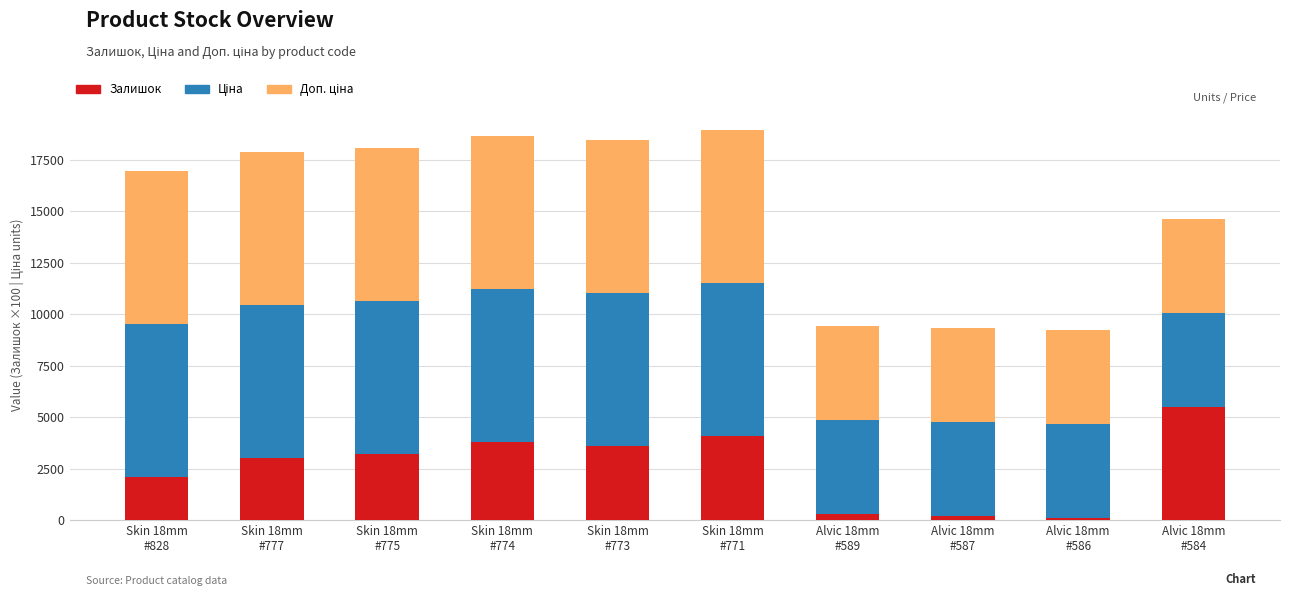

What is the highest value of the Залишок series?

5500.0